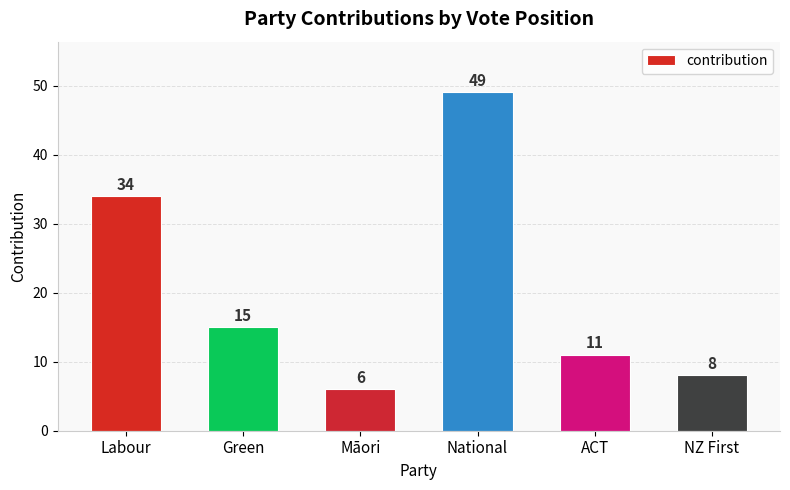

Count the number of data series in this chart.

1